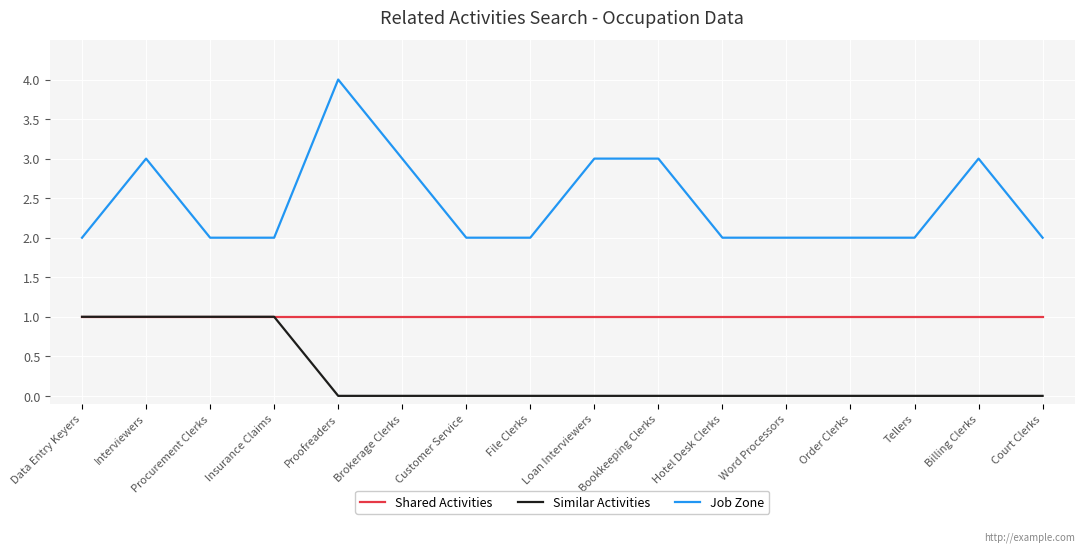

Rank the series by their average value, from highest to lowest.

Job Zone, Shared Activities, Similar Activities